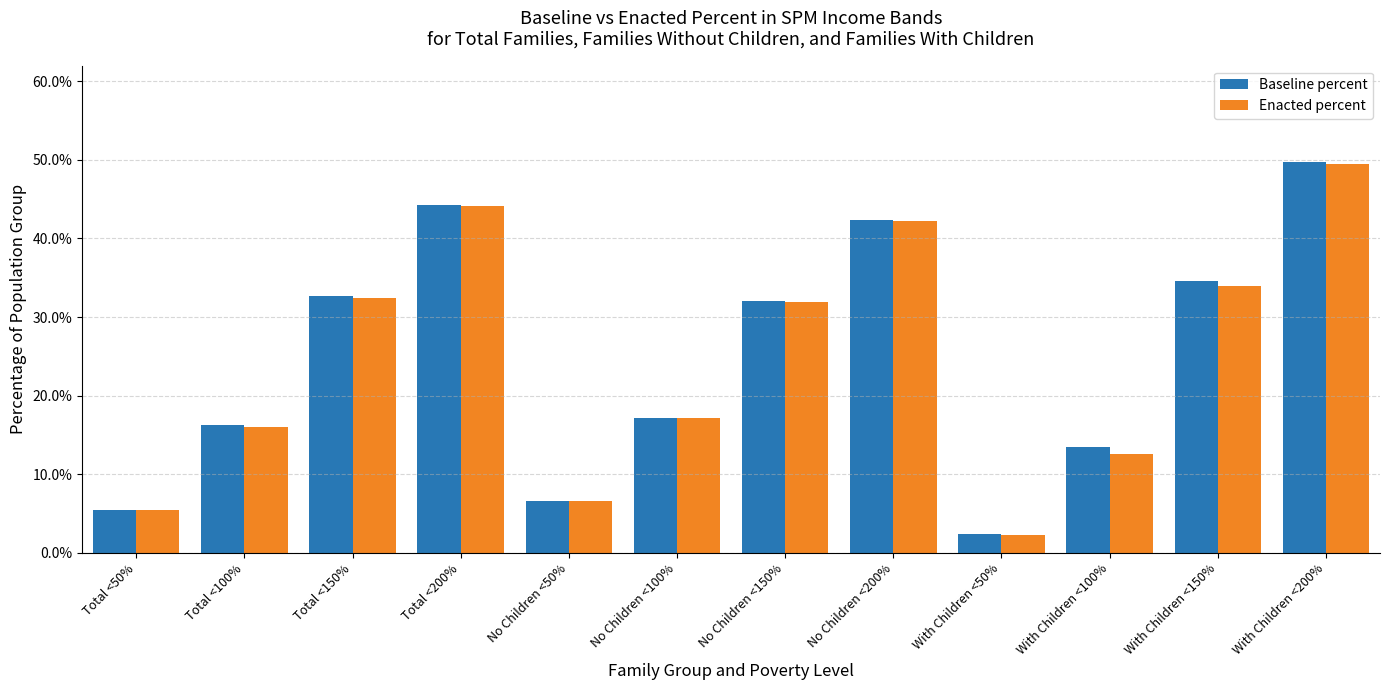

What are all the series names shown in the legend?

Baseline percent, Enacted percent